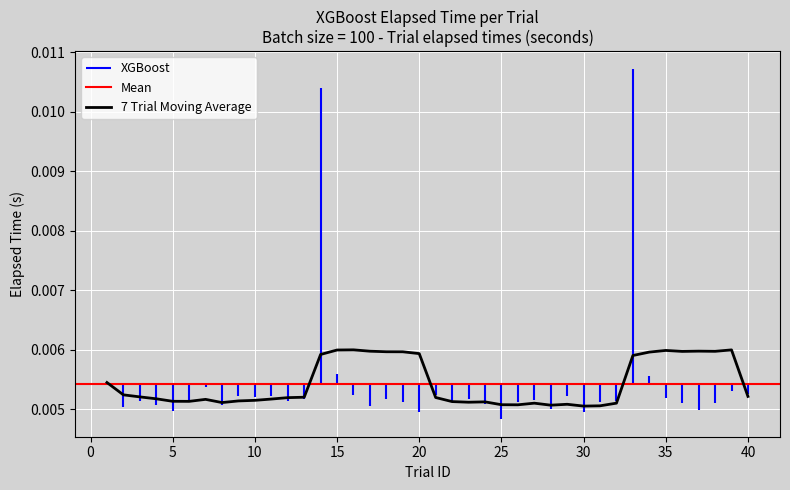

The chart shows a value of 0.0 at 10. True or false?

False